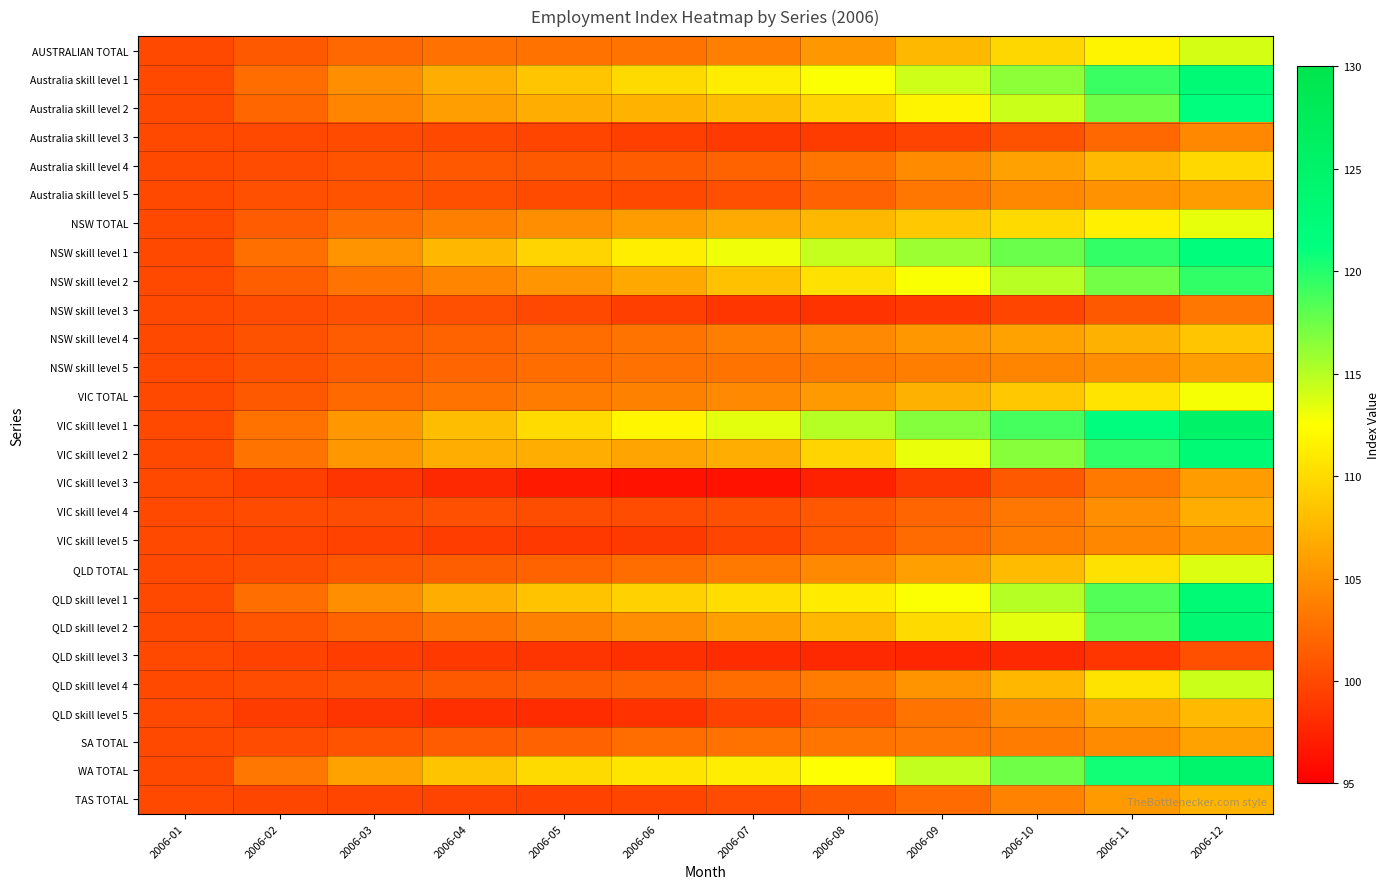

How many series are shown in this chart?

27